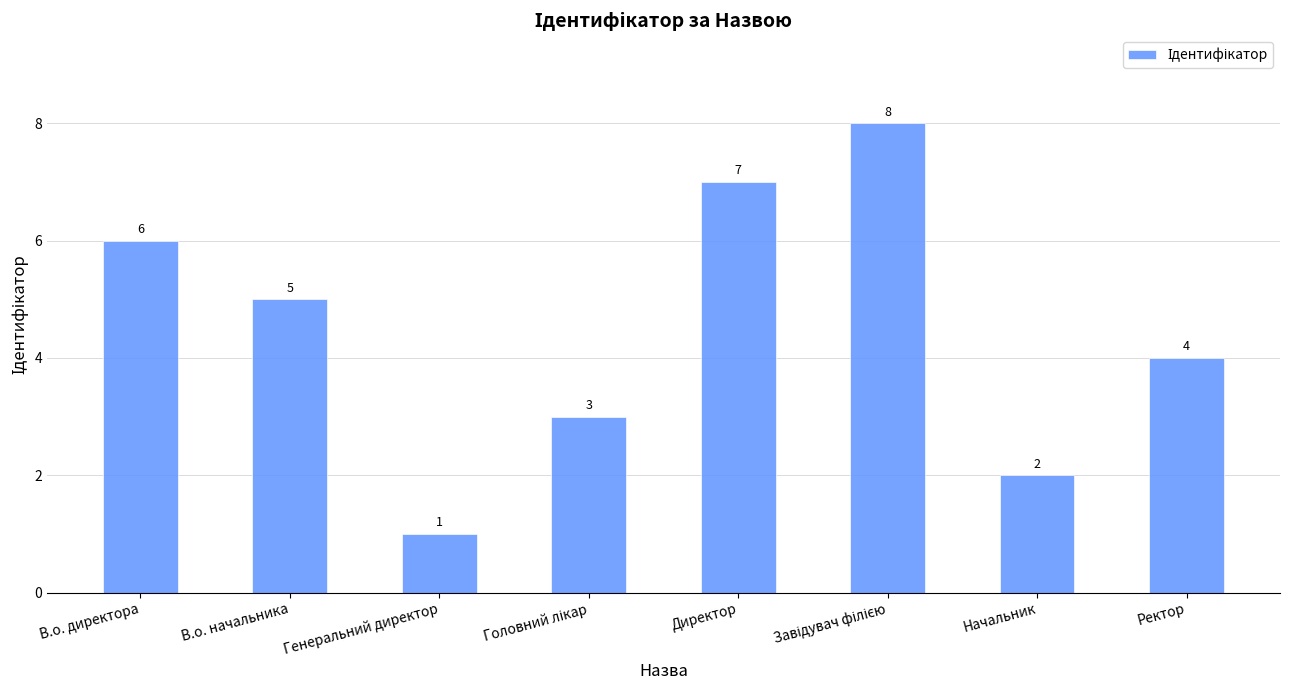

Count the number of data series in this chart.

1